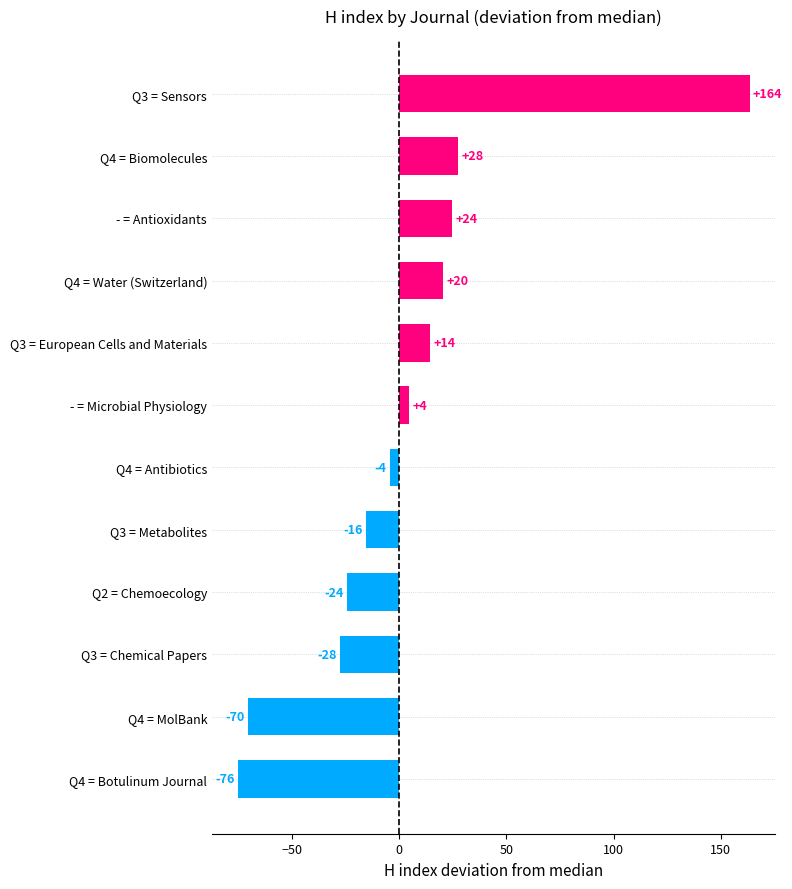

Are the bars horizontal?

Yes